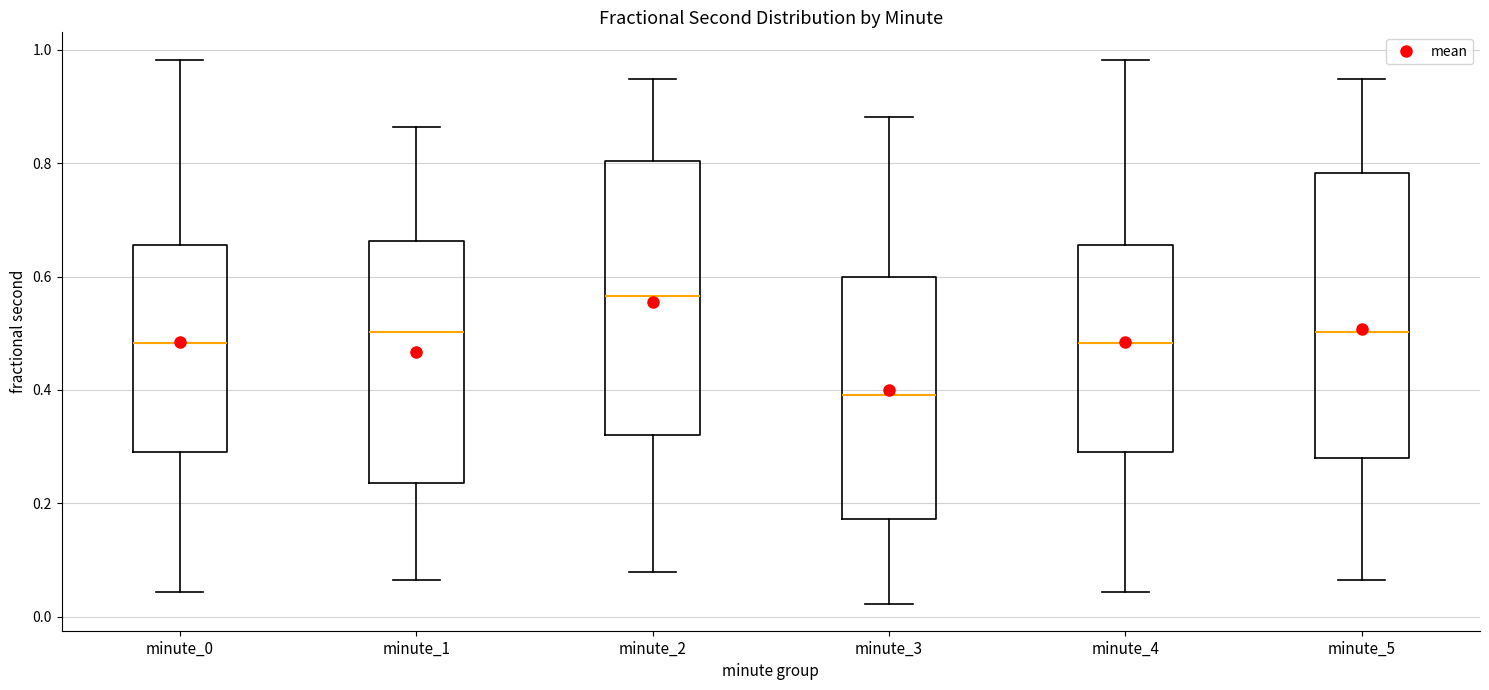

Where does the median line of the box for minute_3 sit on the y-axis? The values are not printed on the chart, so give them approximately, as read against the axis.

0.40